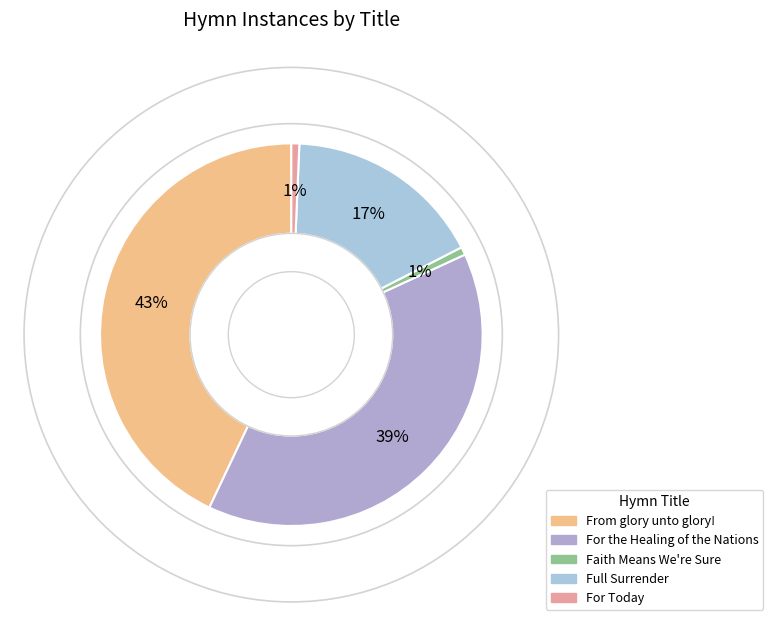

Is there a majority slice in this chart?

No